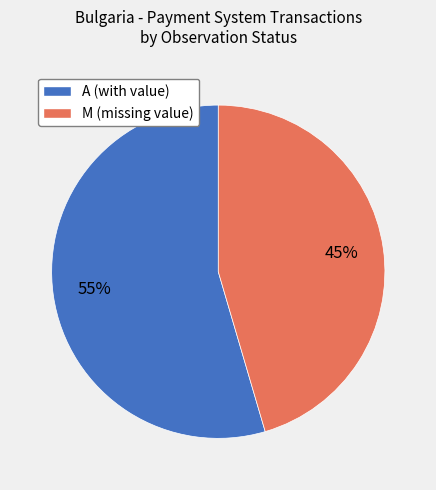

Does any single category account for the majority?

Yes